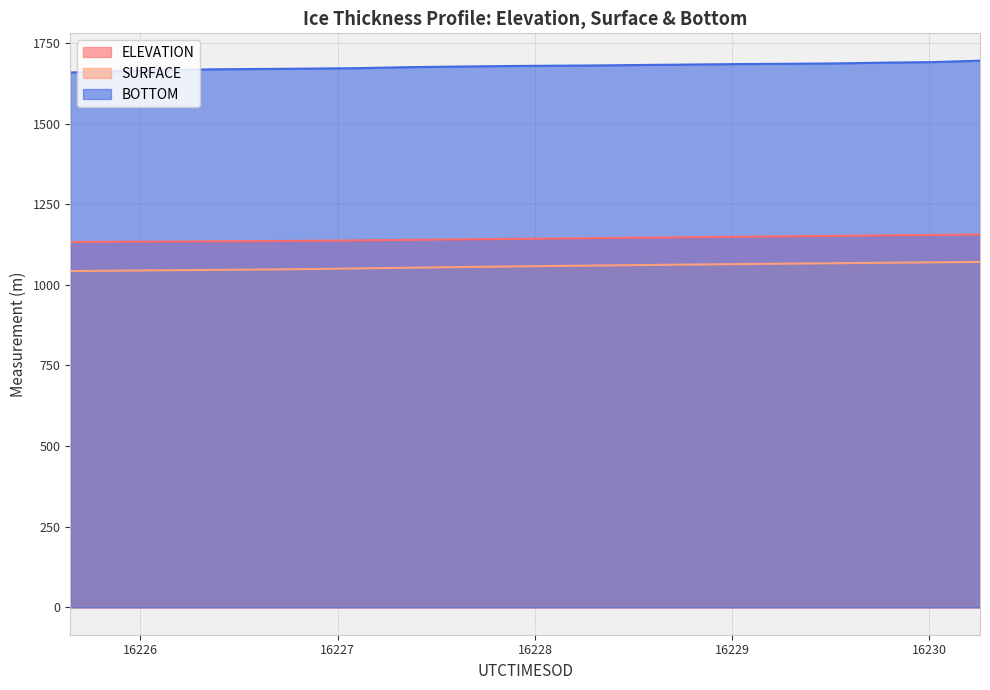

True or false: SURFACE and ELEVATION cross at least once.

False